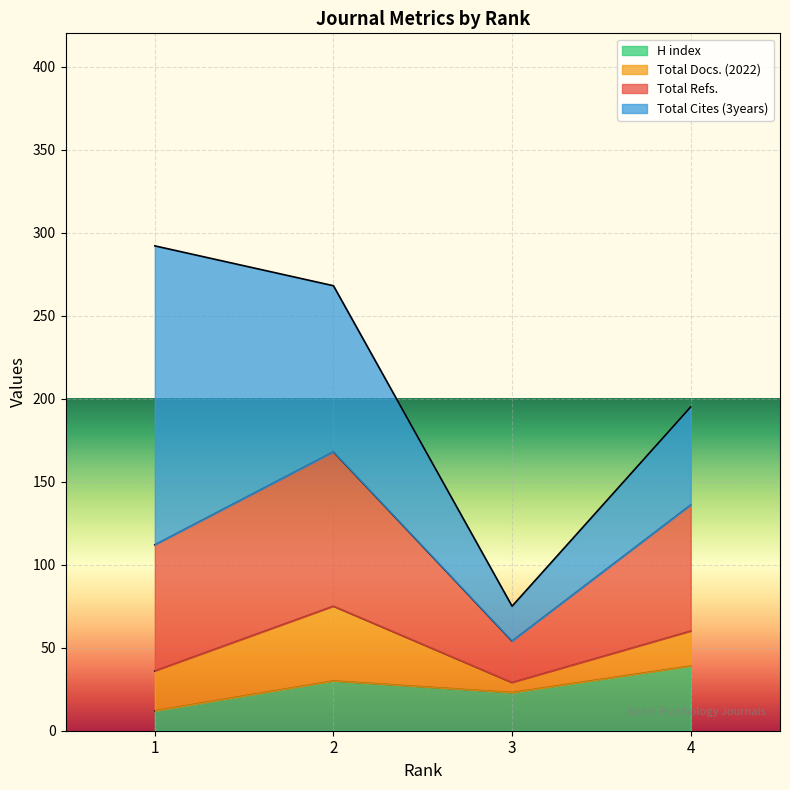

How many interior local peaks does the H index series have?

1